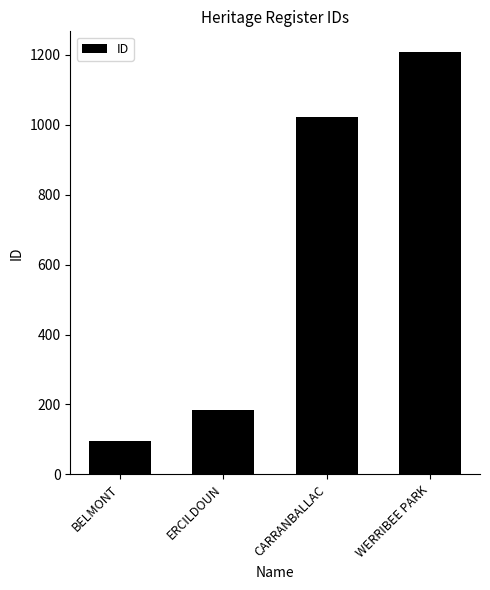

At which category does the chart reach its minimum across all series?

BELMONT